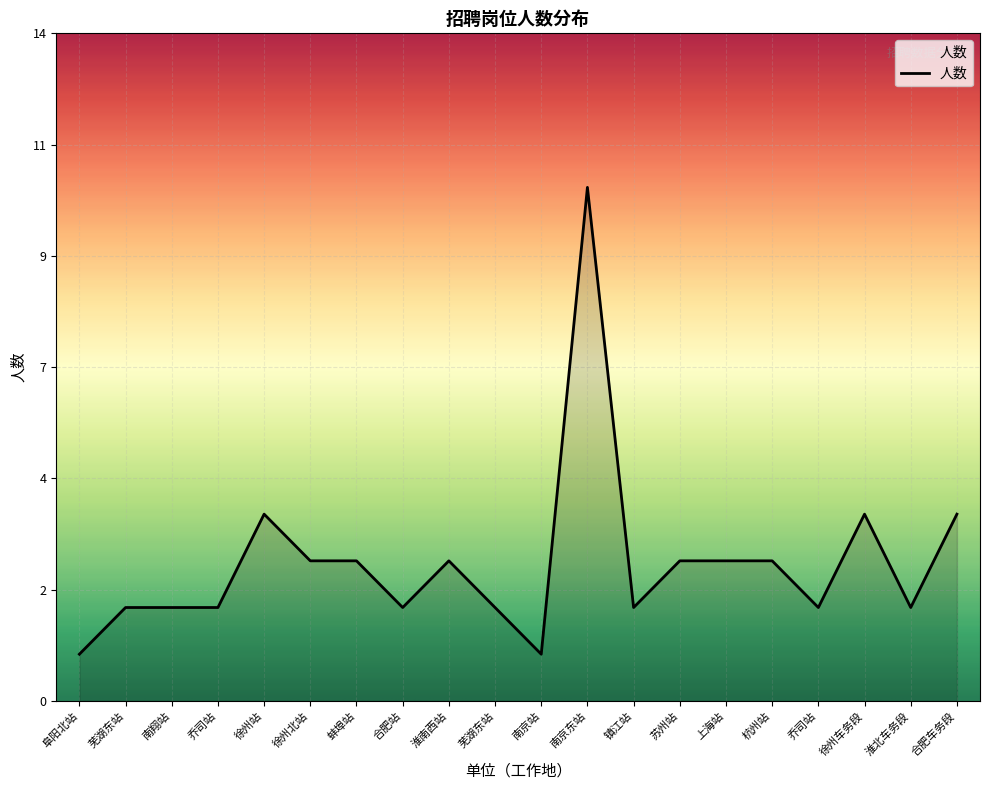

Does the chart have visible grid lines?

Yes